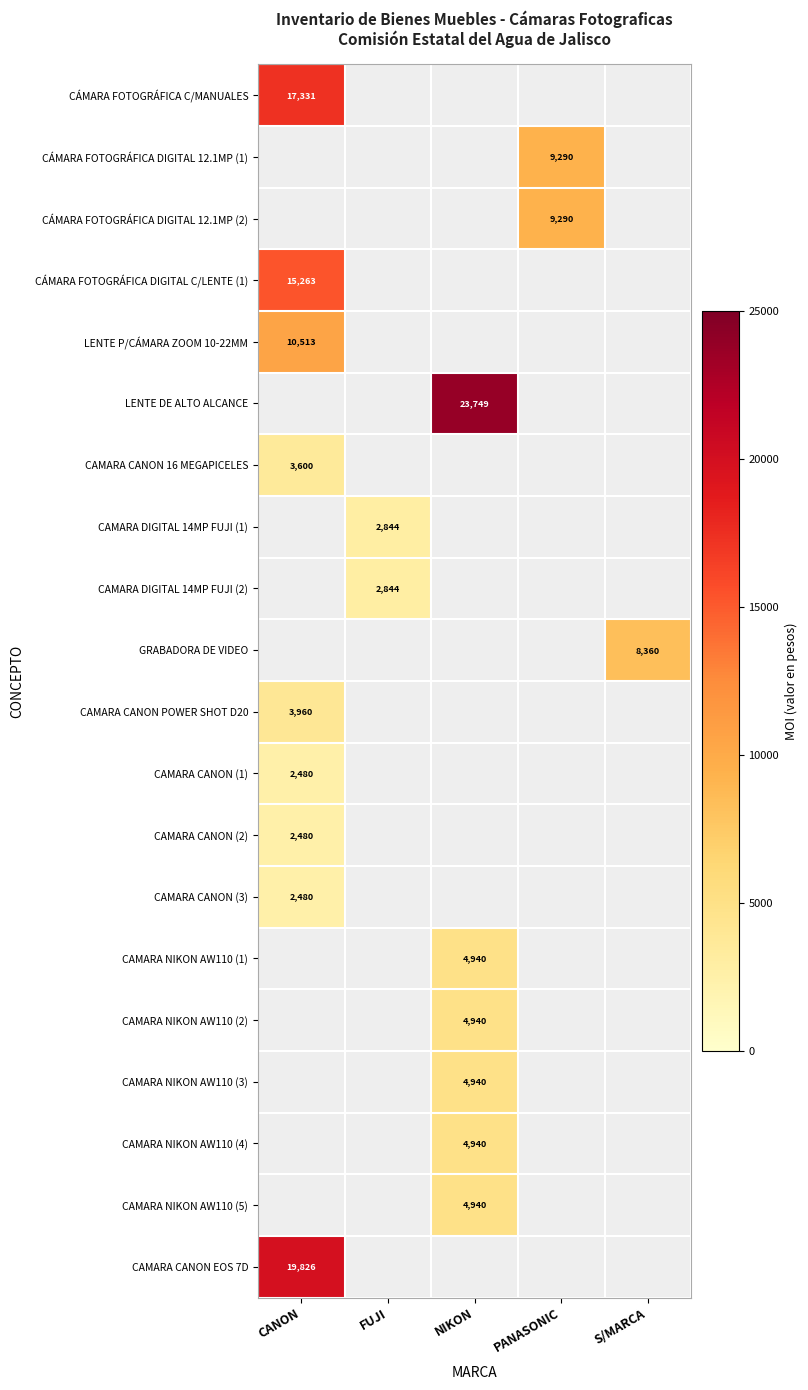

At which category does the chart reach its minimum across all series?

CANON